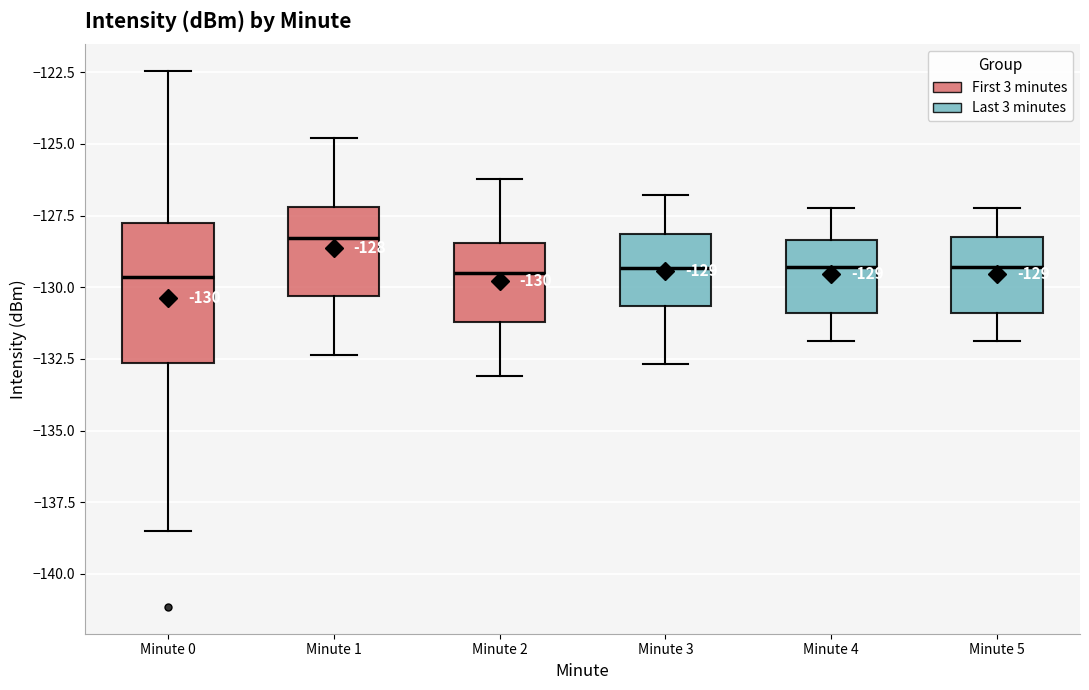

Which box has the highest median line?

Minute 1